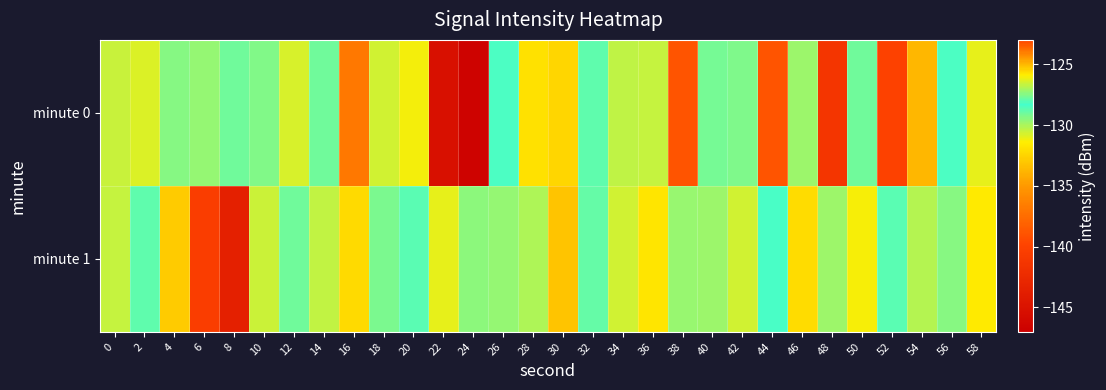

At 58, list the series in order from smallest to largest.

minute 1, minute 0